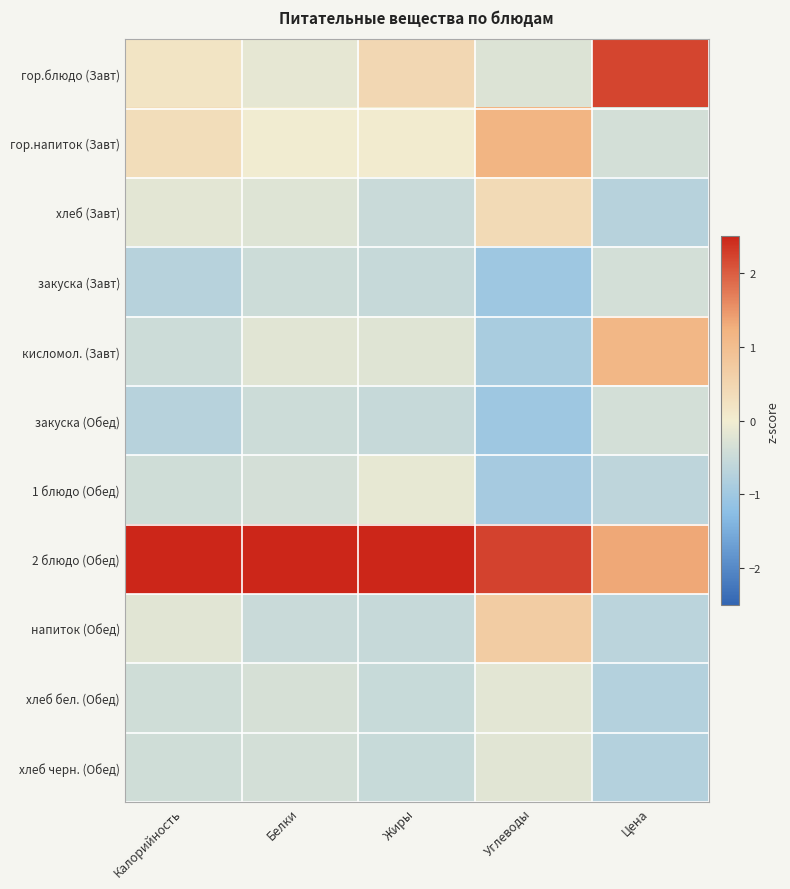

Reading right to left, transcribe all the data shown in this chart.

гор.блюдо (Завт): Цена=2.2	Углеводы=-0.3	Жиры=0.5	Белки=-0.1	Калорийность=0.2
гор.напиток (Завт): Цена=-0.4	Углеводы=1.2	Жиры=0.0	Белки=-0.0	Калорийность=0.3
хлеб (Завт): Цена=-0.7	Углеводы=0.4	Жиры=-0.5	Белки=-0.3	Калорийность=-0.2
закуска (Завт): Цена=-0.4	Углеводы=-1.0	Жиры=-0.5	Белки=-0.5	Калорийность=-0.7
кисломол. (Завт): Цена=1.1	Углеводы=-0.9	Жиры=-0.2	Белки=-0.2	Калорийность=-0.5
закуска (Обед): Цена=-0.4	Углеводы=-1.0	Жиры=-0.5	Белки=-0.5	Калорийность=-0.7
1 блюдо (Обед): Цена=-0.6	Углеводы=-0.9	Жиры=-0.1	Белки=-0.4	Калорийность=-0.4
2 блюдо (Обед): Цена=1.3	Углеводы=2.2	Жиры=3.0	Белки=3.1	Калорийность=3.0
напиток (Обед): Цена=-0.7	Углеводы=0.7	Жиры=-0.5	Белки=-0.5	Калорийность=-0.2
хлеб бел. (Обед): Цена=-0.8	Углеводы=-0.2	Жиры=-0.5	Белки=-0.3	Калорийность=-0.4
хлеб черн. (Обед): Цена=-0.8	Углеводы=-0.2	Жиры=-0.5	Белки=-0.4	Калорийность=-0.4